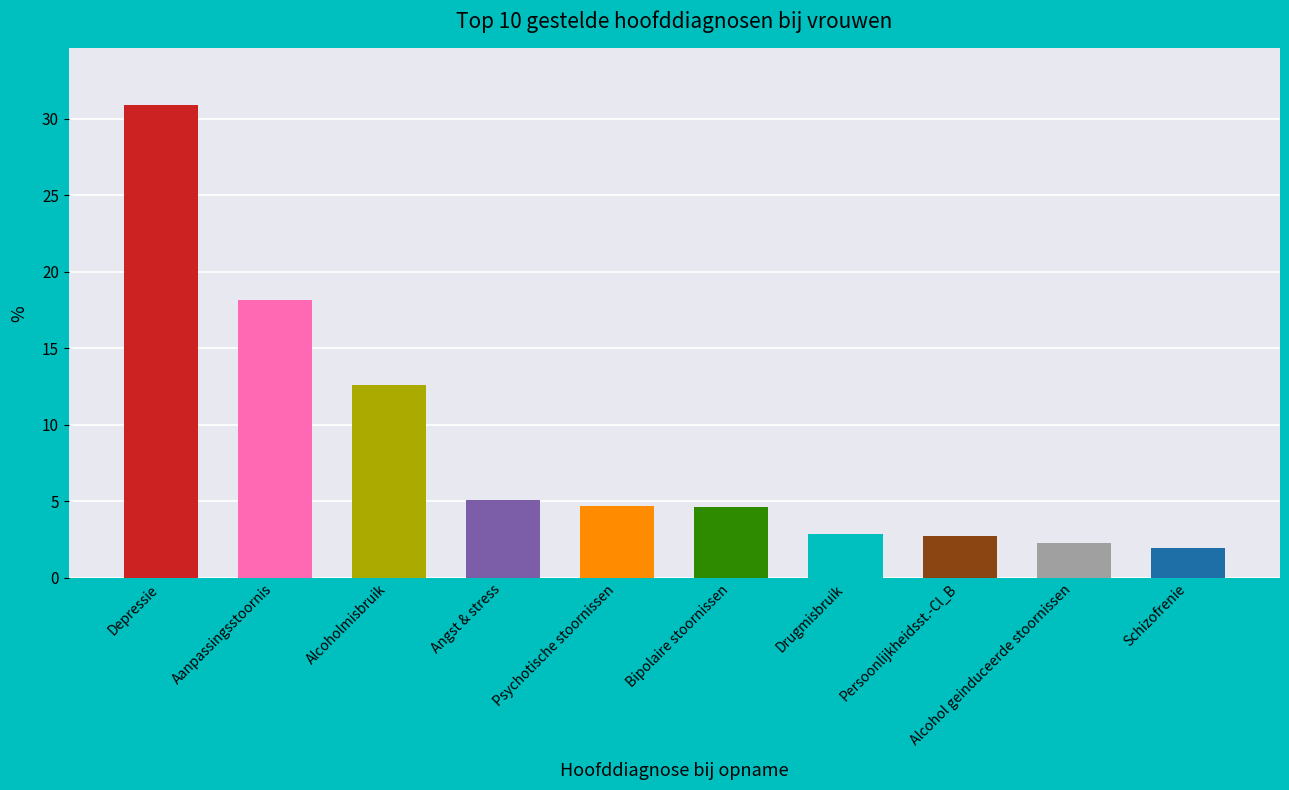

Where is the data nearest to the value 16?

Aanpassingsstoornis